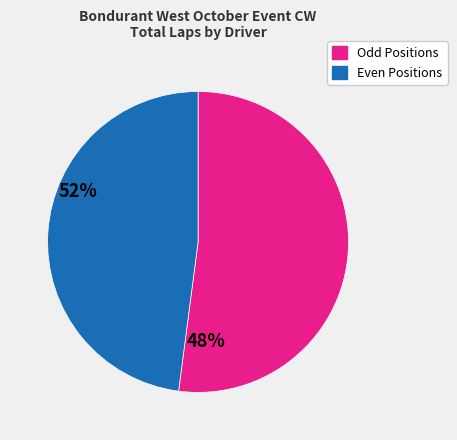

What is the ratio of the value at Even Positions to the value at Odd Positions?

0.9